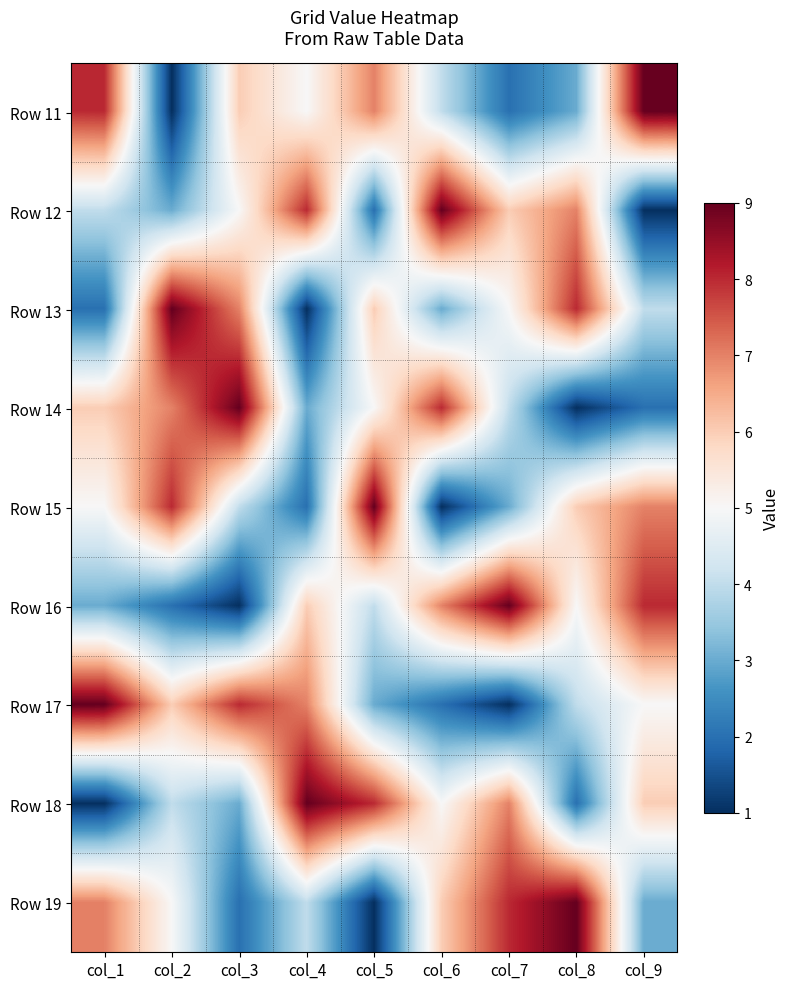

What is the total value across all series at col_2?

45